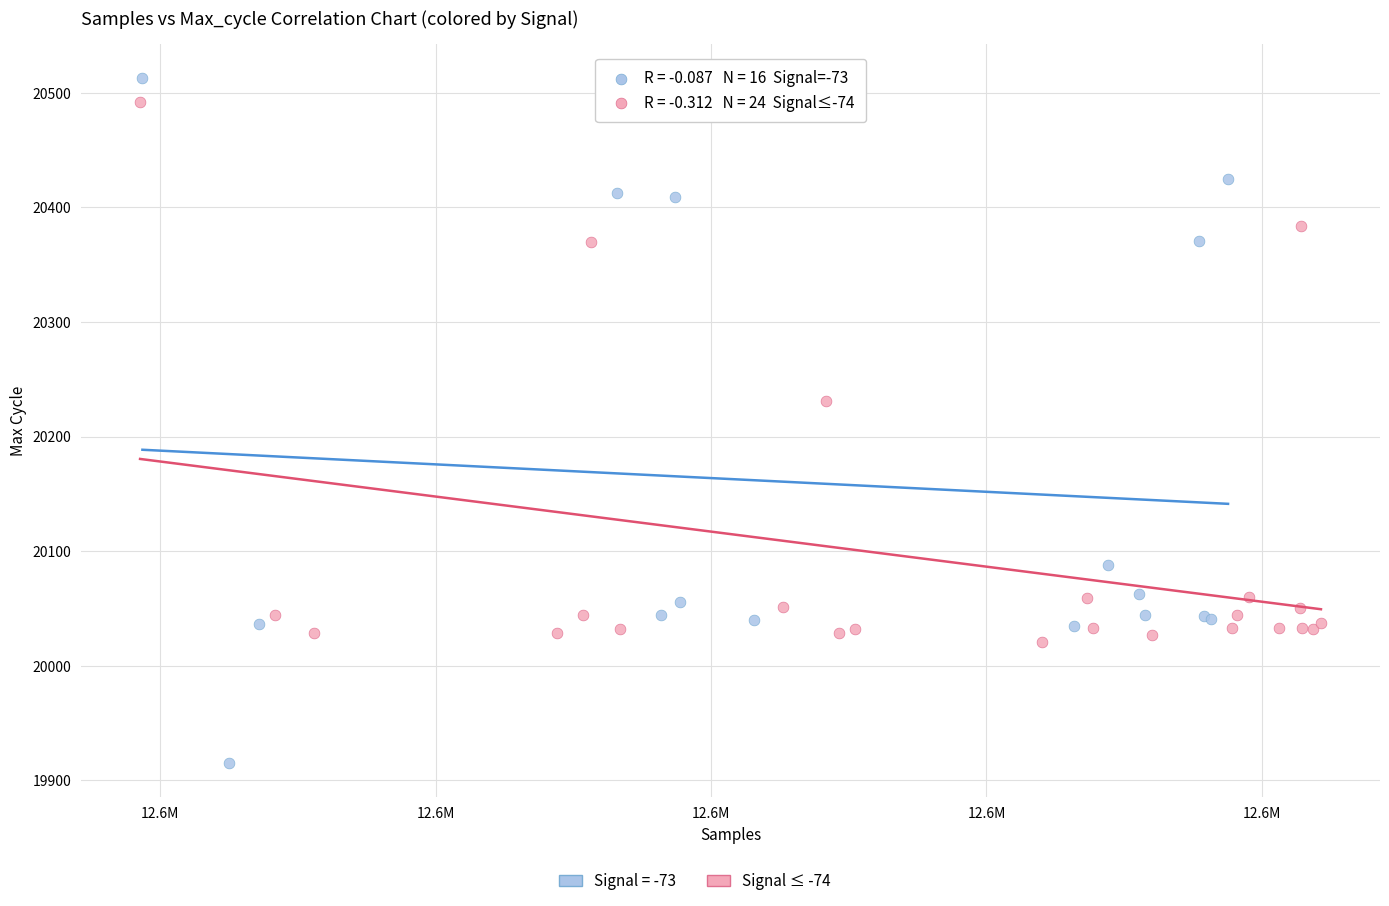

Which series contains the lowest Y value?

Signal = -73